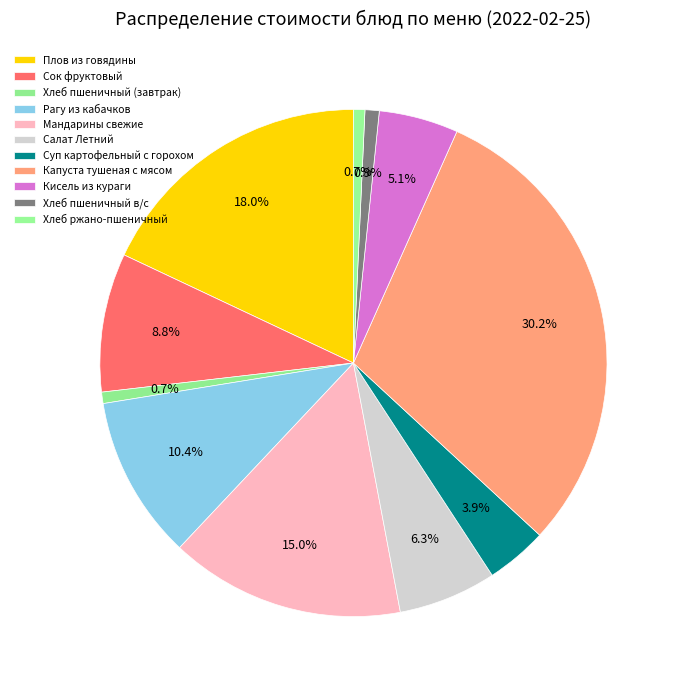

Does any single category account for the majority?

No